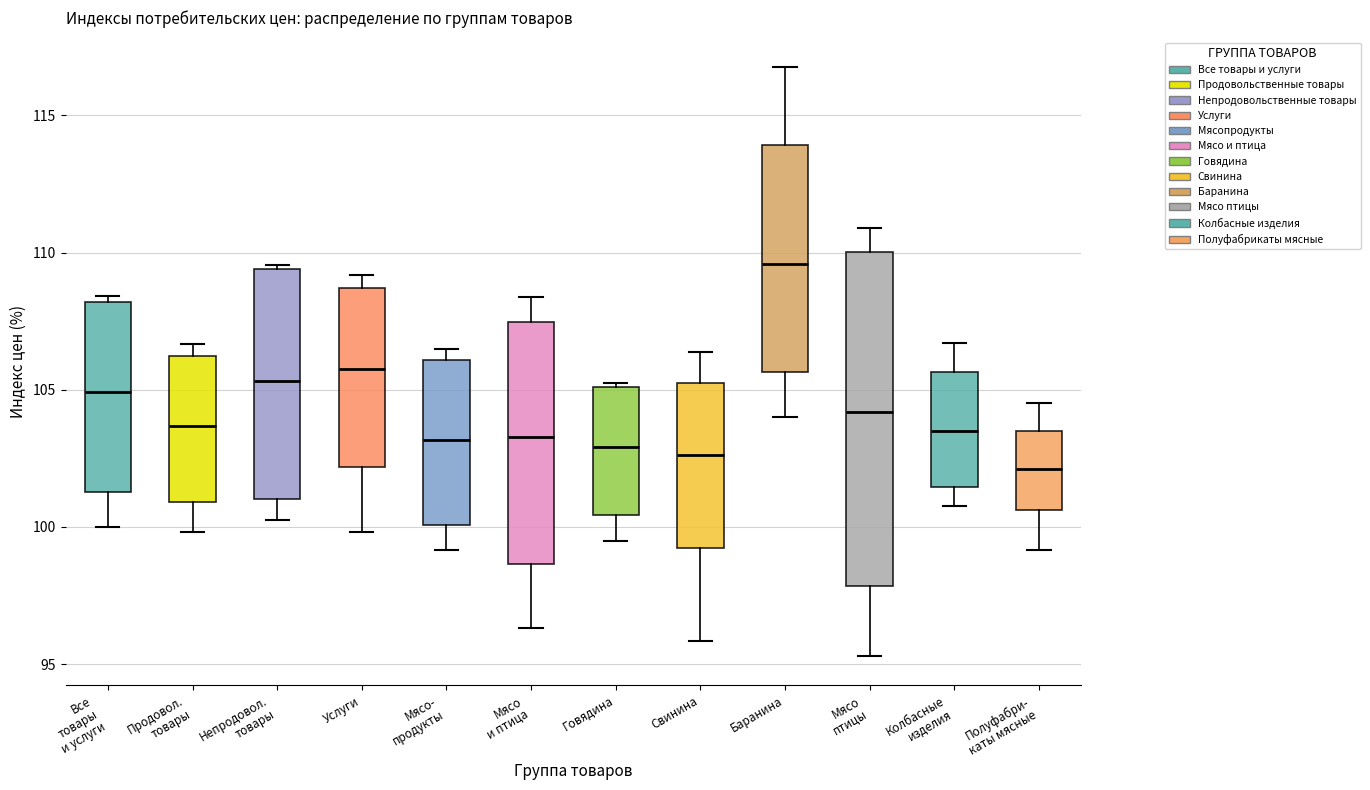

Comparing the boxes themselves (not the whiskers), which one is the tallest?

Мясо птицы